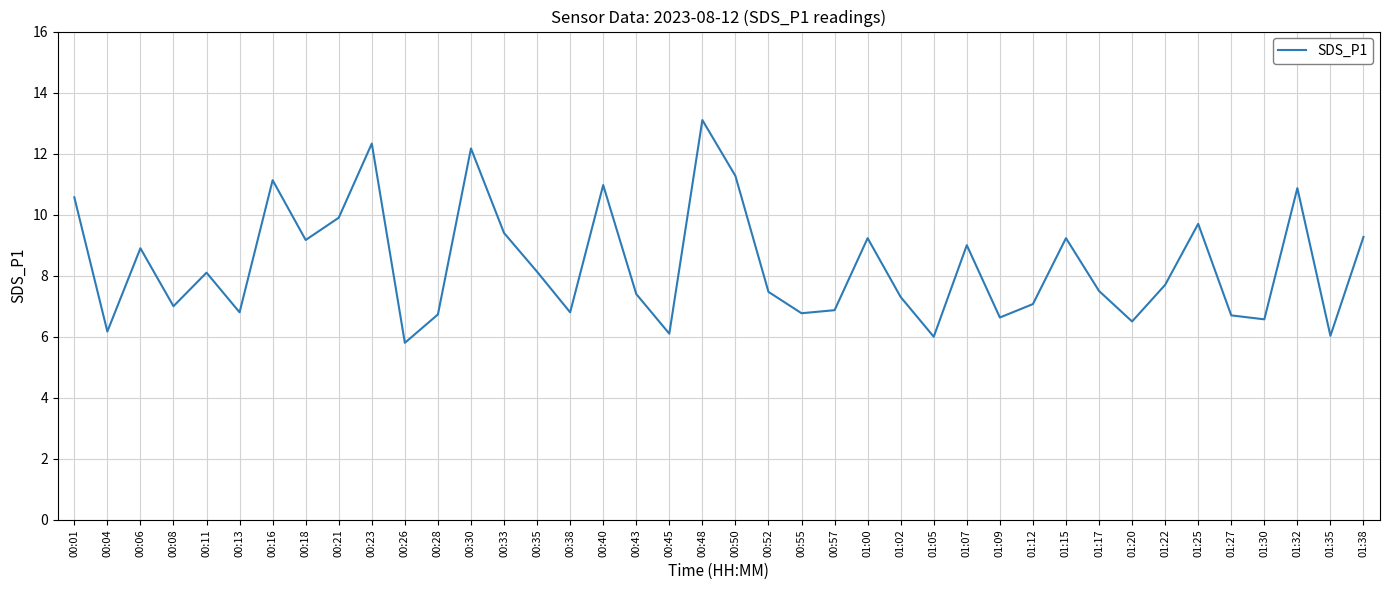

How many series are shown in this chart?

1